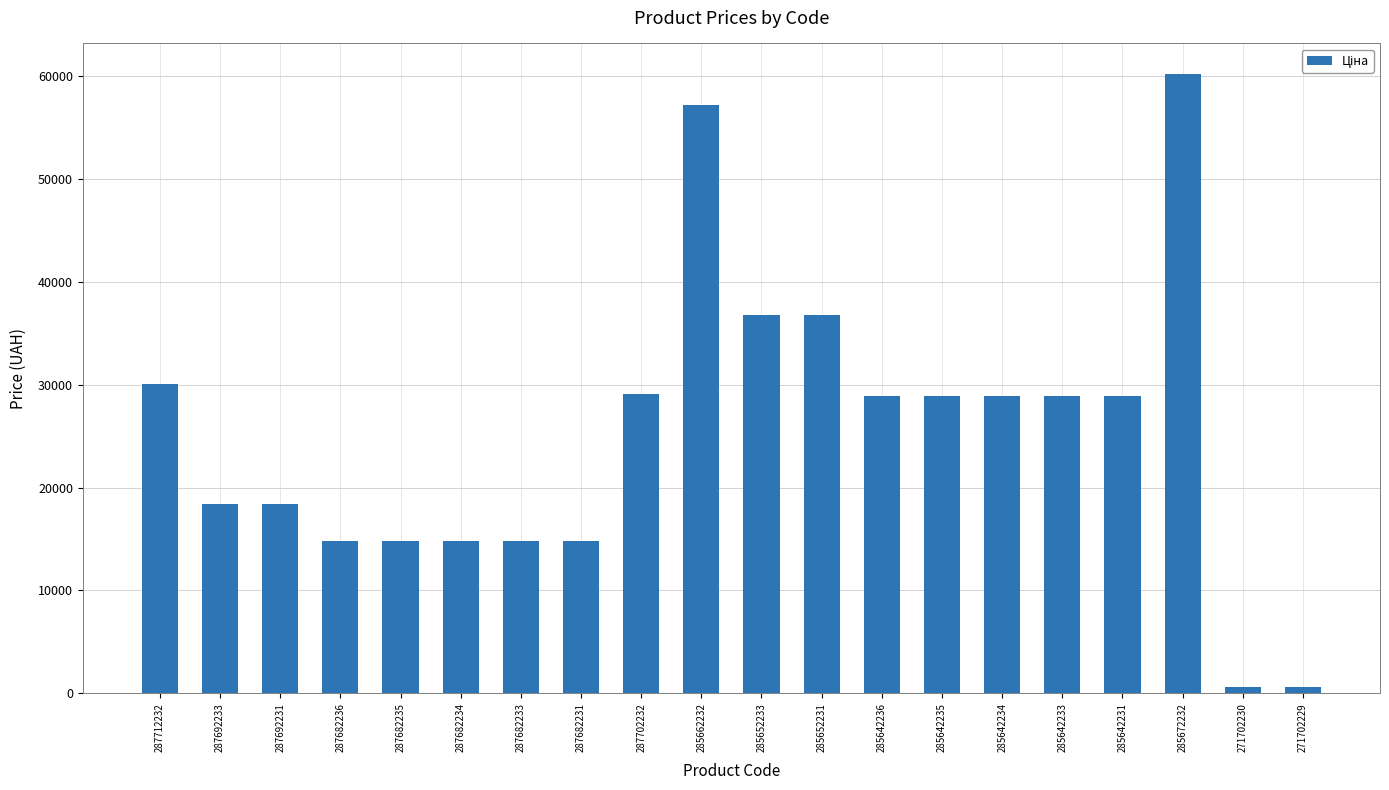

What is the value of the 1st bar from the left?

30102.8